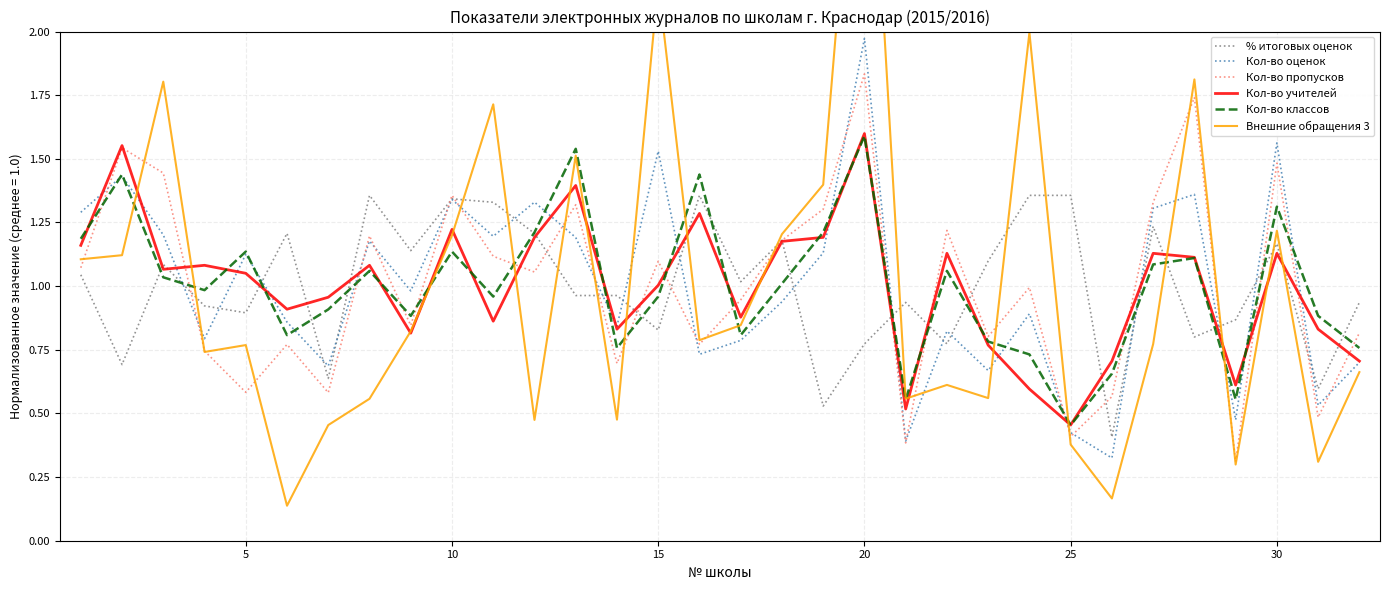

Which category has the lowest value in the Кол-во классов series?

25